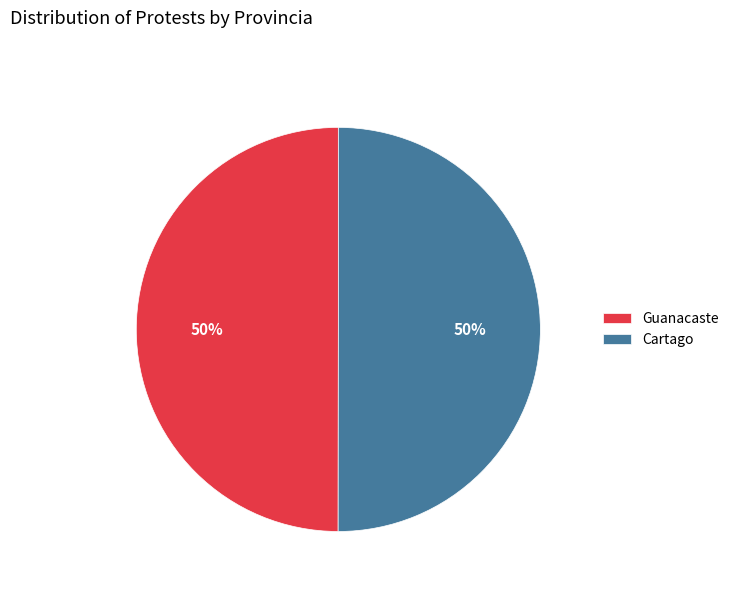

To the nearest percent, what portion does Guanacaste represent?

50%